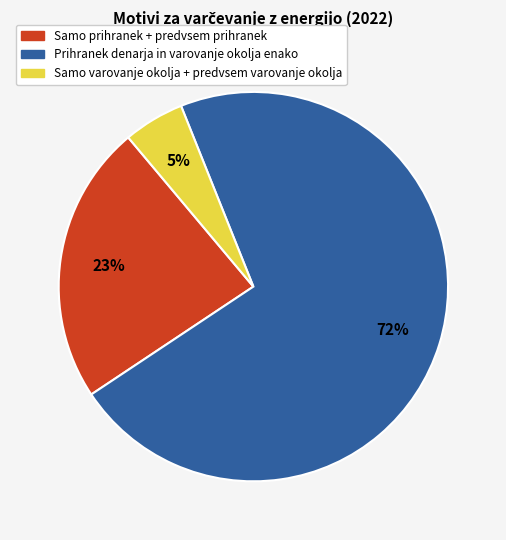

Is there a majority slice in this chart?

Yes